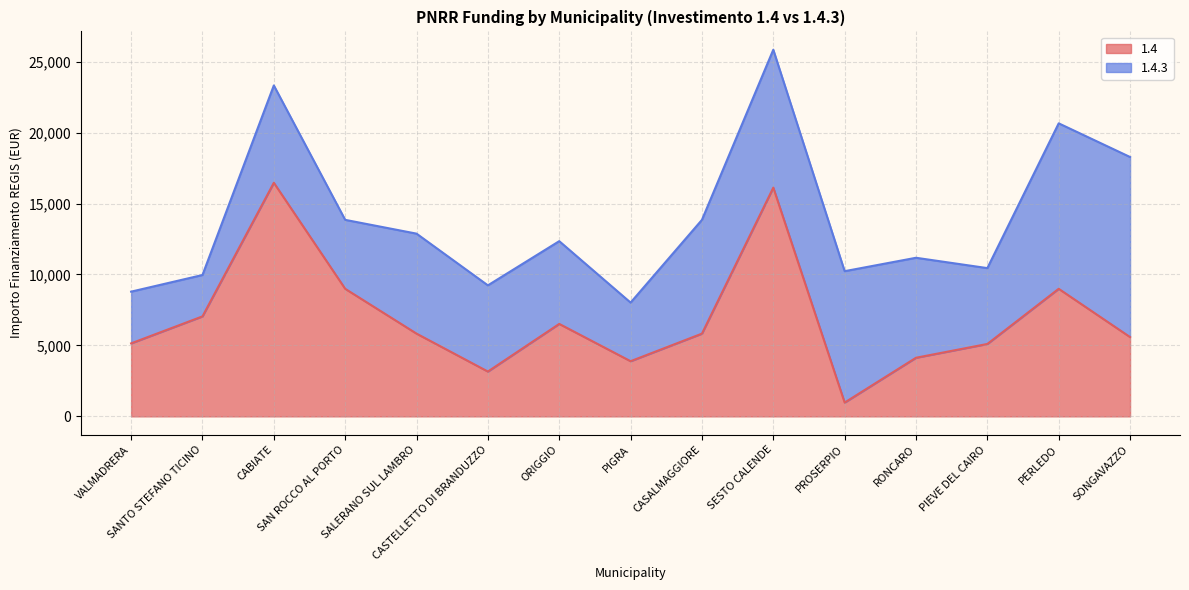

What is the ratio of the value at PROSERPIO to the value at RONCARO?

0.2